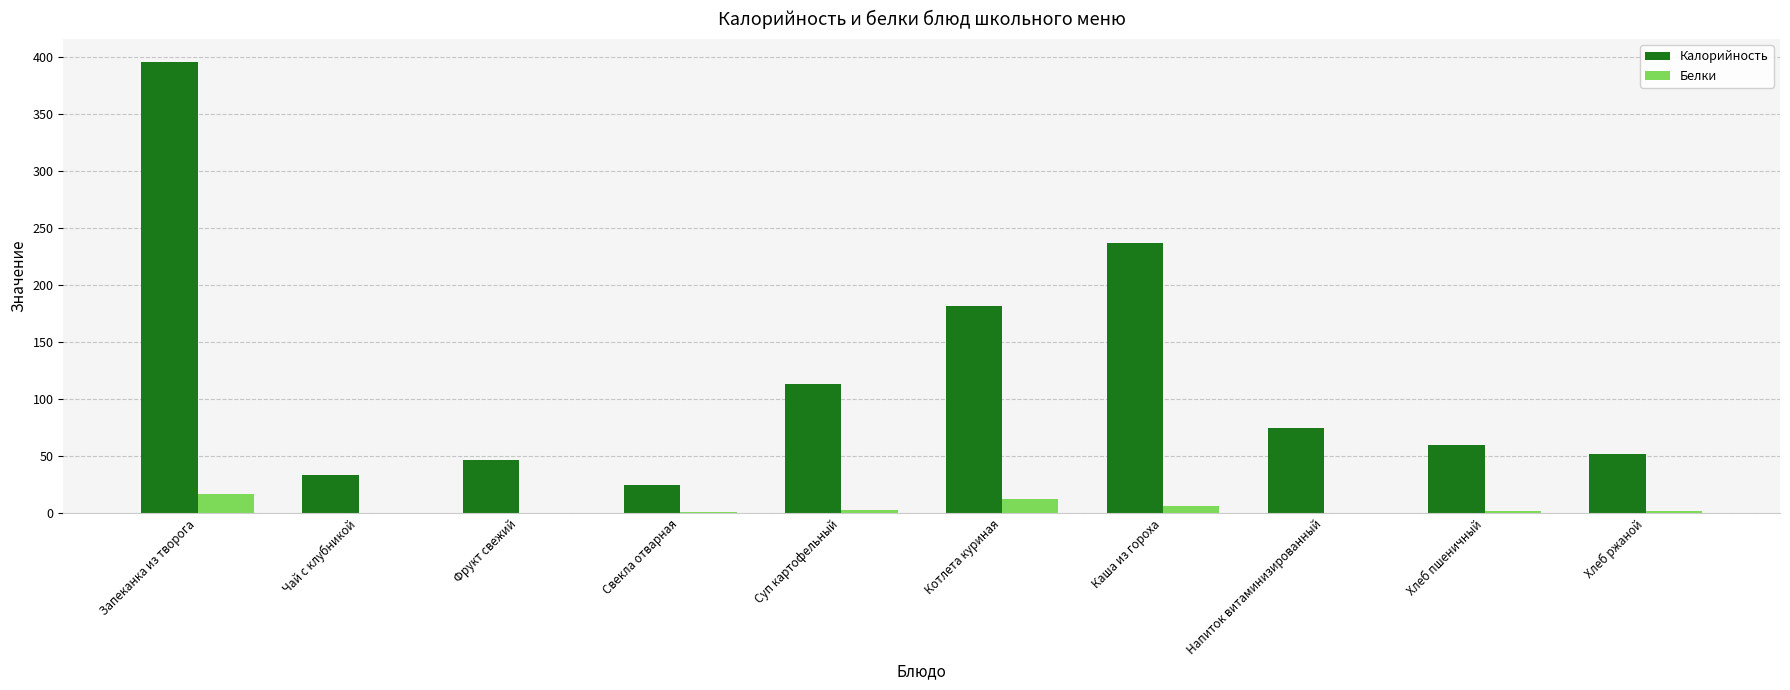

How many distinct data groups are displayed?

2